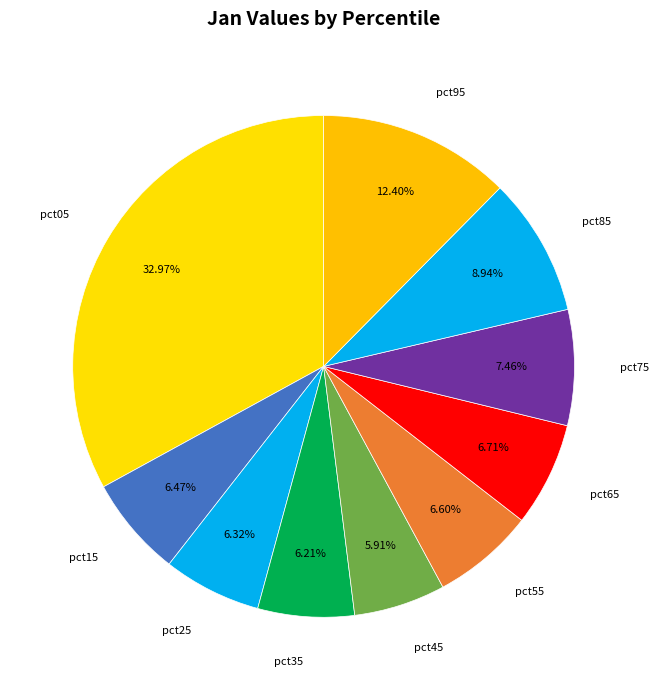

Between pct15 and pct45, which is larger?

pct15